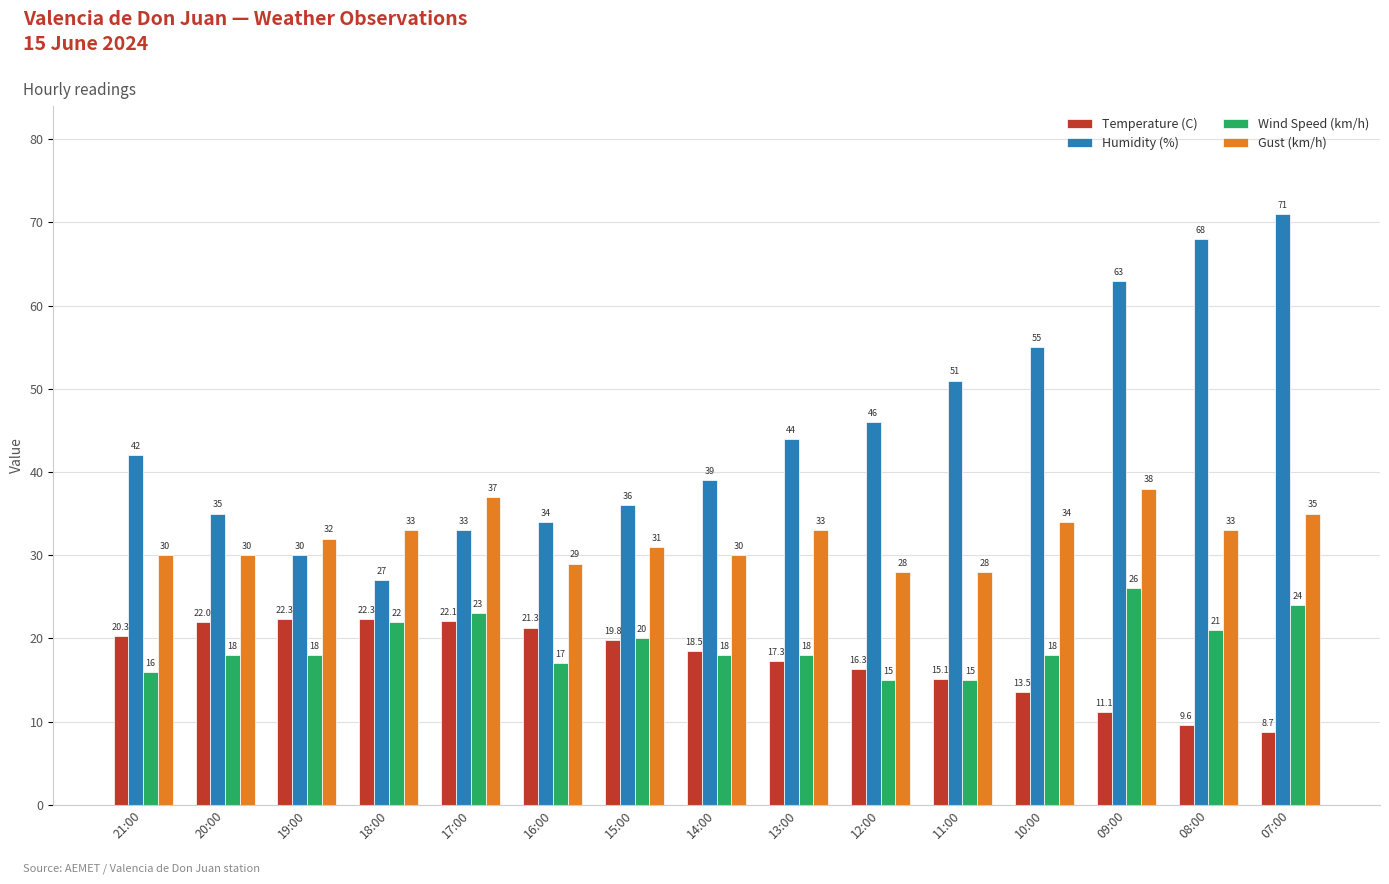

Is the value of Humidity (%) at 13:00 greater than the value of Wind Speed (km/h) at 18:00?

Yes